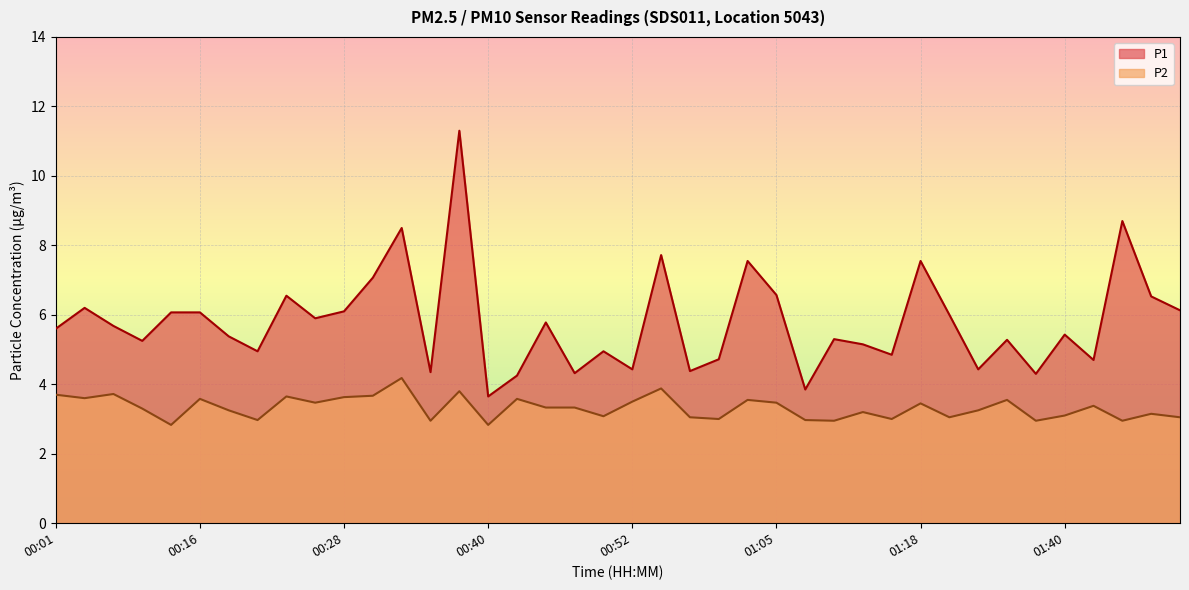

Reading left to right, list all the values displayed in this chart.

P1: 00:01=5.6	00:03=6.2	00:06=5.7	00:08=5.2	00:13=6.1	00:16=6.1	00:18=5.4	00:21=5.0	00:23=6.5	00:26=5.9	00:28=6.1	00:30=7.1	00:33=8.5	00:35=4.3	00:38=11.3	00:40=3.6	00:43=4.2	00:45=5.8	00:48=4.3	00:50=5.0	00:52=4.4	00:55=7.7	00:57=4.4	01:00=4.7	01:02=7.5	01:05=6.6	01:08=3.9	01:10=5.3	01:13=5.2	01:16=4.8	01:18=7.5	01:21=6.0	01:29=4.4	01:32=5.3	01:37=4.3	01:40=5.4	01:42=4.7	01:45=8.7	01:48=6.5	01:50=6.1
P2: 00:01=3.7	00:03=3.6	00:06=3.7	00:08=3.3	00:13=2.8	00:16=3.6	00:18=3.2	00:21=3.0	00:23=3.6	00:26=3.5	00:28=3.6	00:30=3.7	00:33=4.2	00:35=3.0	00:38=3.8	00:40=2.8	00:43=3.6	00:45=3.3	00:48=3.3	00:50=3.1	00:52=3.5	00:55=3.9	00:57=3.0	01:00=3.0	01:02=3.5	01:05=3.5	01:08=3.0	01:10=3.0	01:13=3.2	01:16=3.0	01:18=3.5	01:21=3.0	01:29=3.2	01:32=3.5	01:37=3.0	01:40=3.1	01:42=3.4	01:45=3.0	01:48=3.1	01:50=3.0